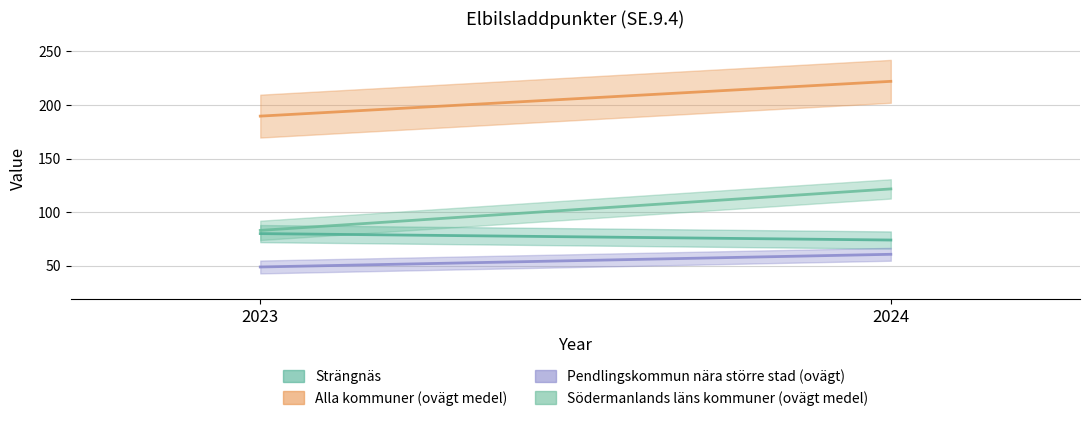

How many categories are shown in the chart?

2